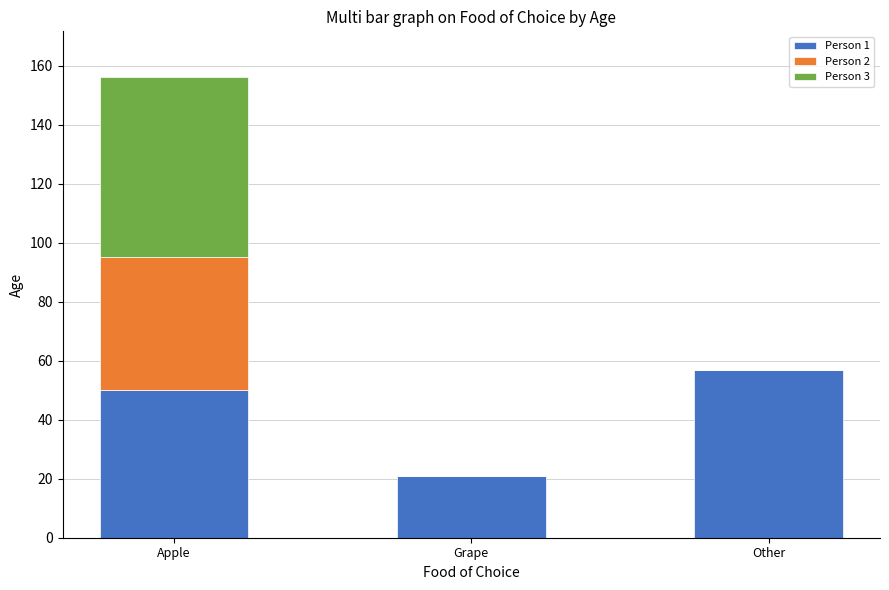

How many categories are shown in the chart?

3